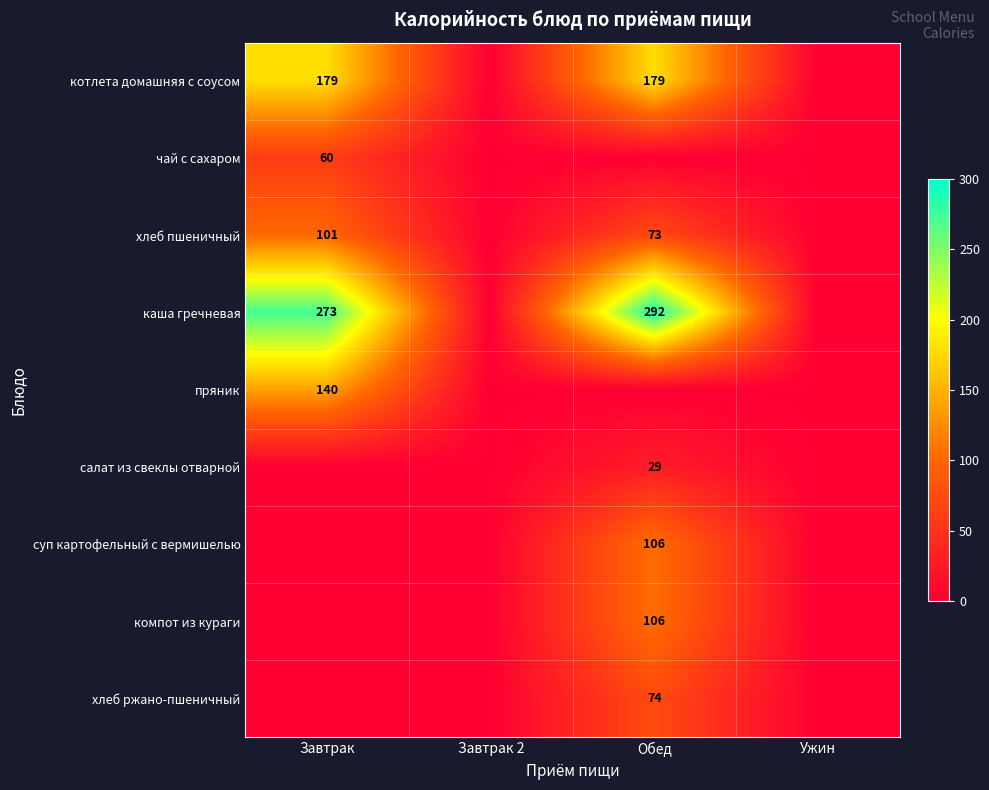

True or false: хлеб пшеничный has a value of 115 at Обед.

False